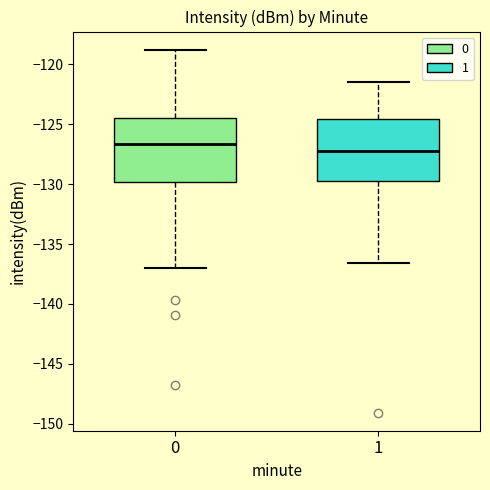

Reading left to right, read every box against the y-axis: the position of its median line, the range the box covers, and the ends of its whiskers. The values are not printed on the chart, so give them approximately, as read against the axis.

0: median -126.5, box -130.0 to -124.5, whiskers -137.0 to -119.0
1: median -127.0, box -129.5 to -124.5, whiskers -136.5 to -121.5